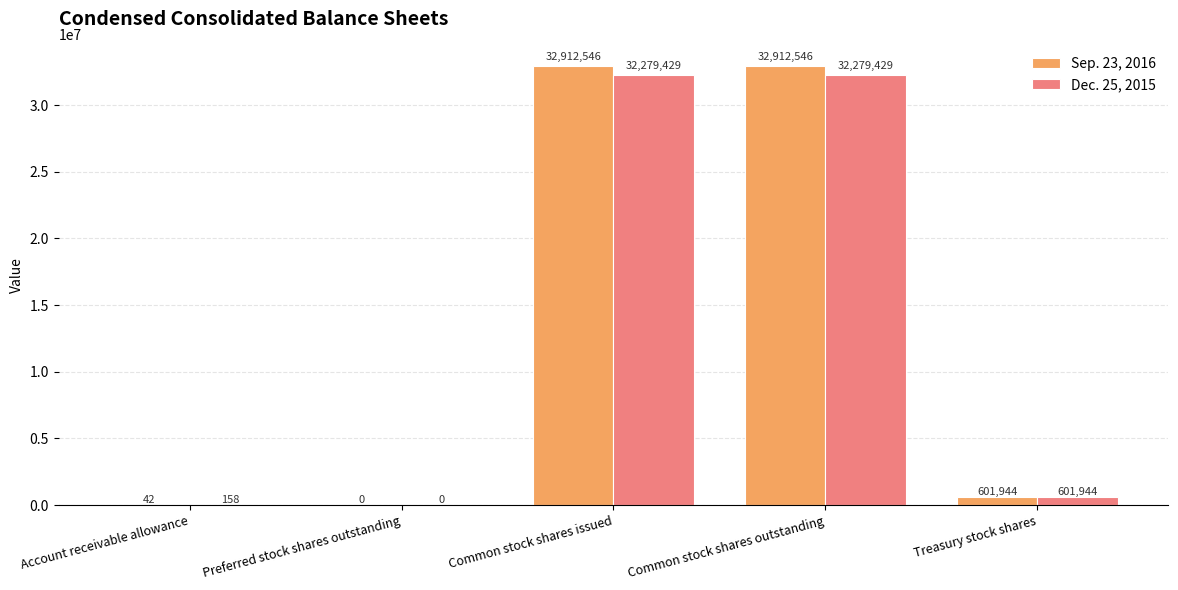

Is it true that Sep. 23, 2016 equals 32912546 at Common stock shares issued?

True